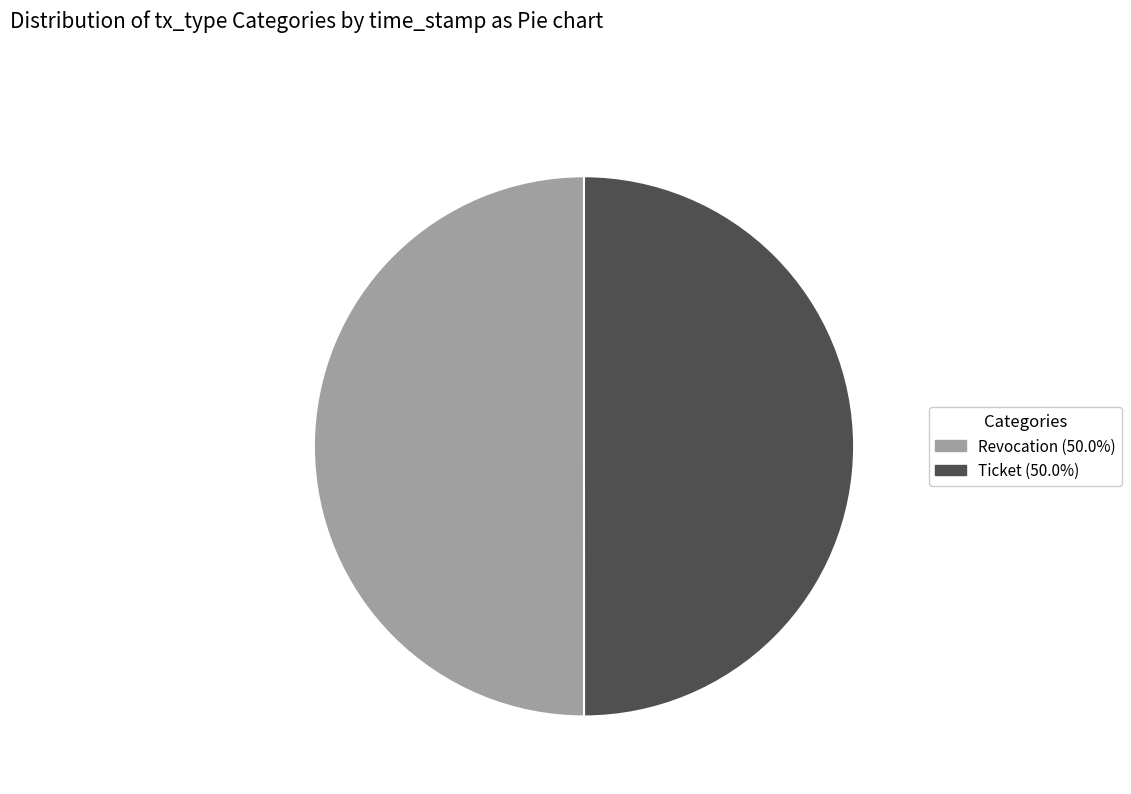

Do Ticket and Revocation together represent more than half of the pie?

Yes